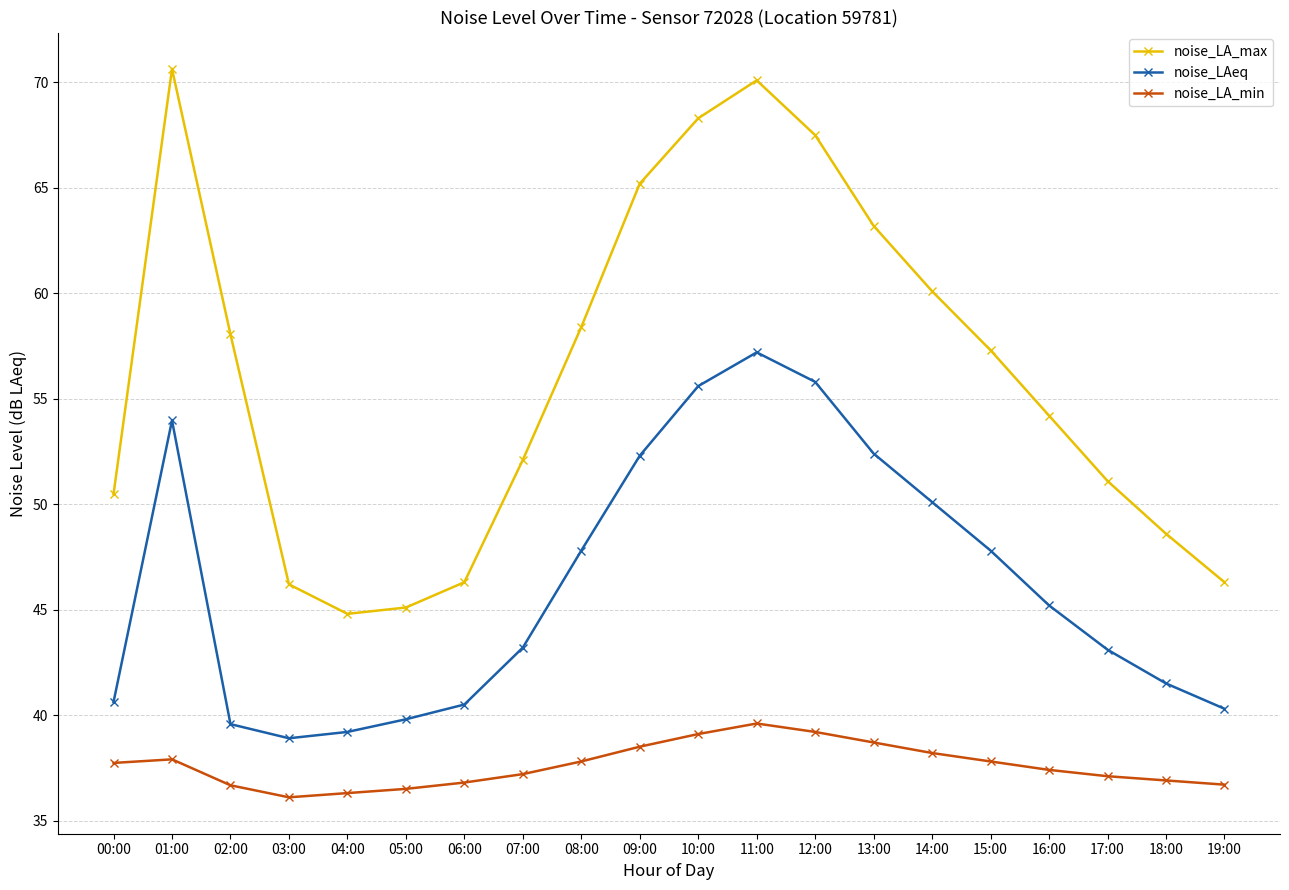

Is this an area chart (filled region under the line)?

No